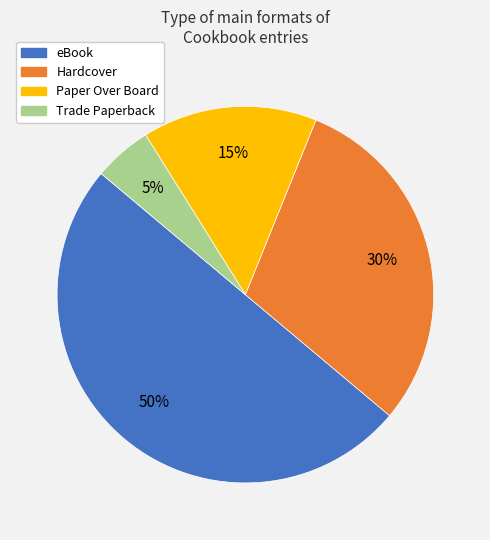

Which category has the smallest portion of the pie?

Trade Paperback